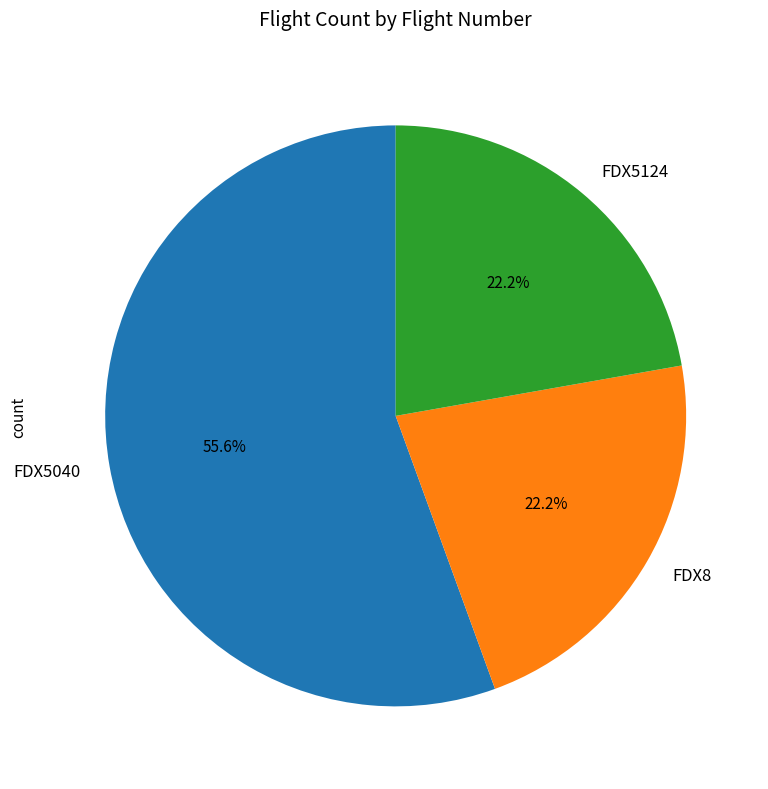

How many slices are in this pie chart?

3